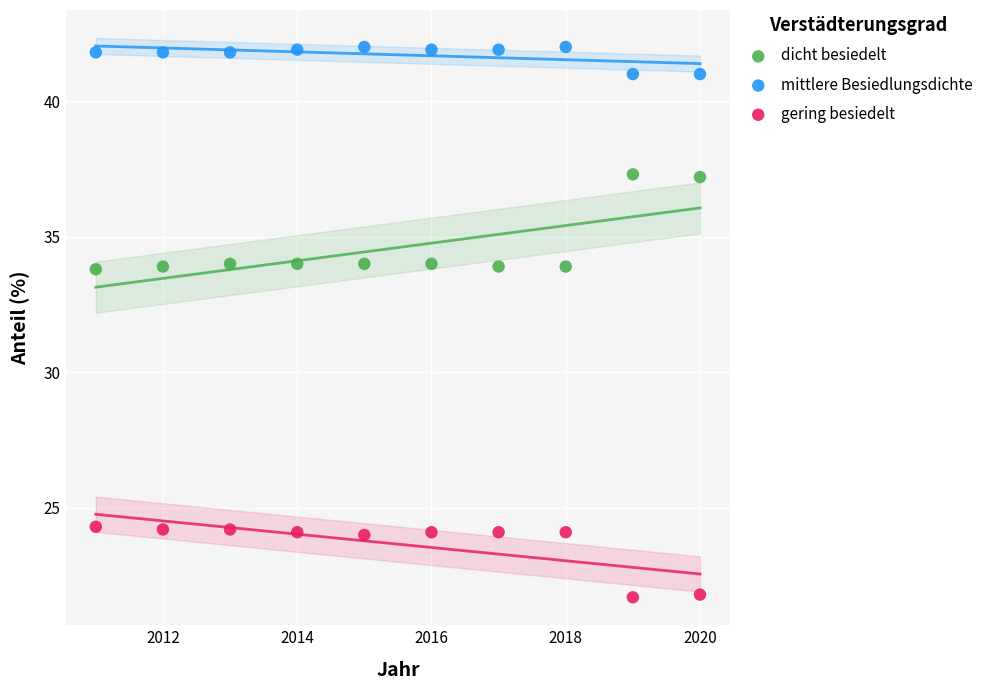

What are all the series names shown in the legend?

dicht besiedelt, mittlere Besiedlungsdichte, gering besiedelt